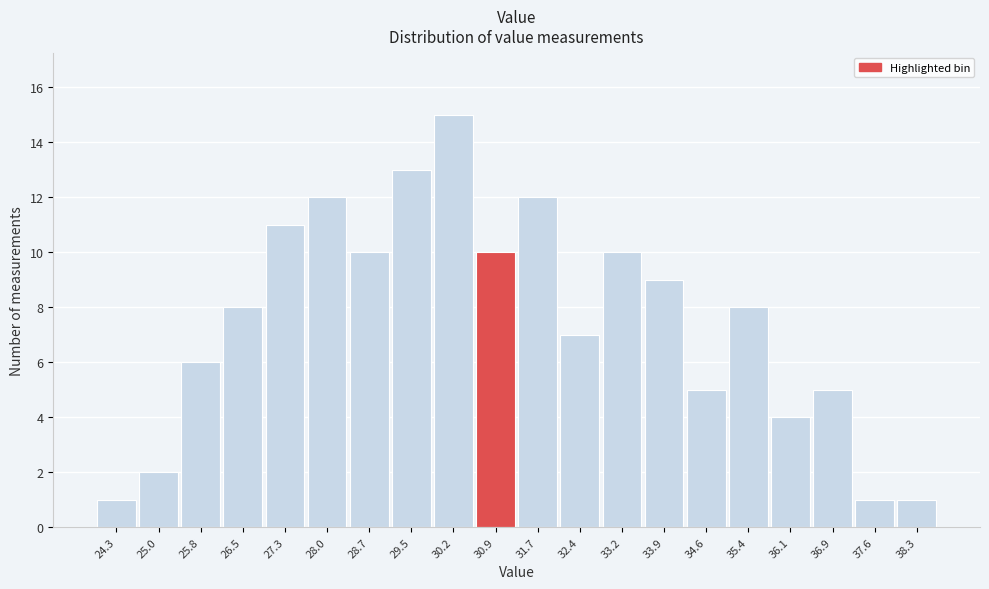

Reading right to left, what are all the values shown in this chart?

1	1	5	4	8	5	9	10	7	12	10	15	13	10	12	11	8	6	2	1